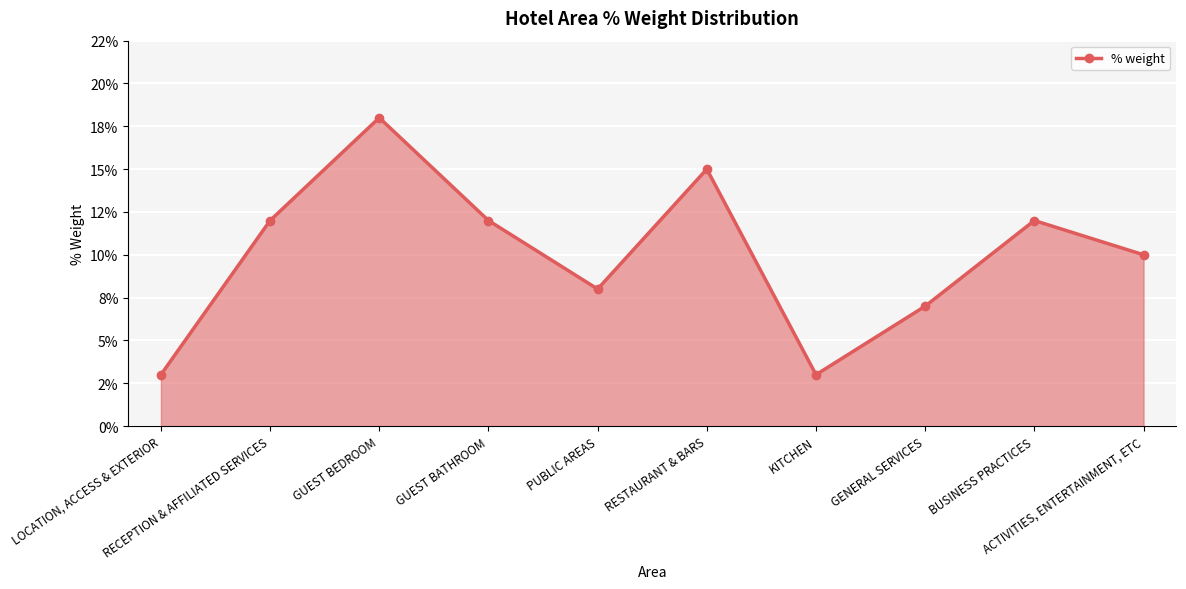

What is the approximate value at BUSINESS PRACTICES?

0.1